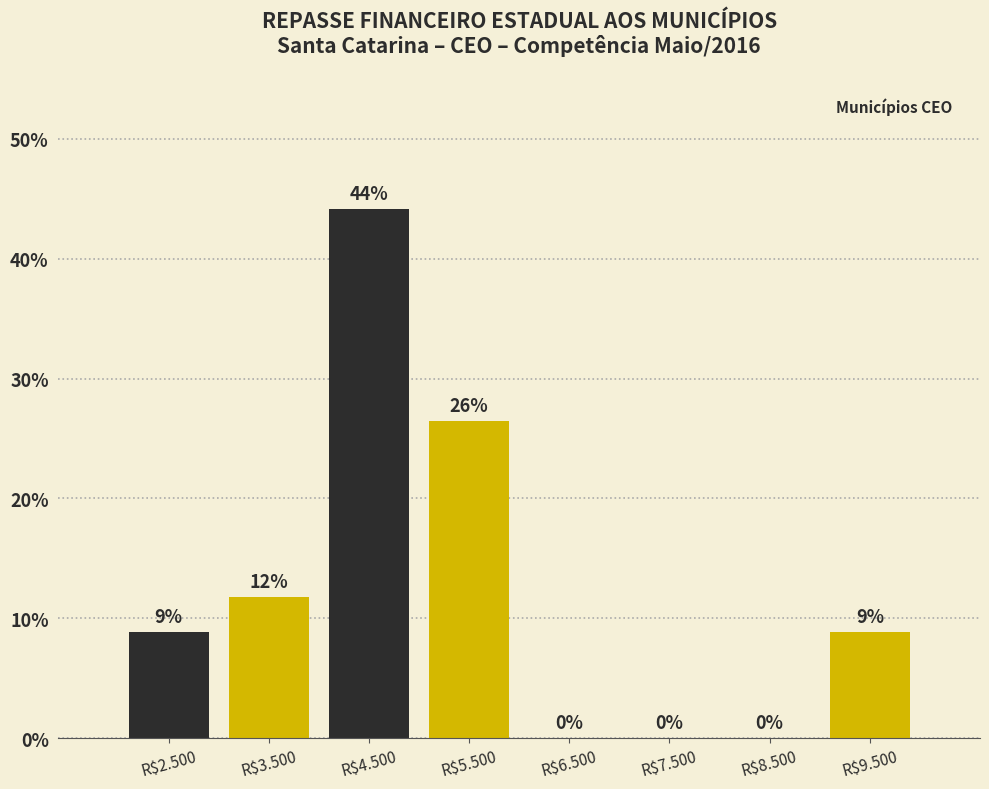

The value at R$2.500 is 11.5. True or false?

False